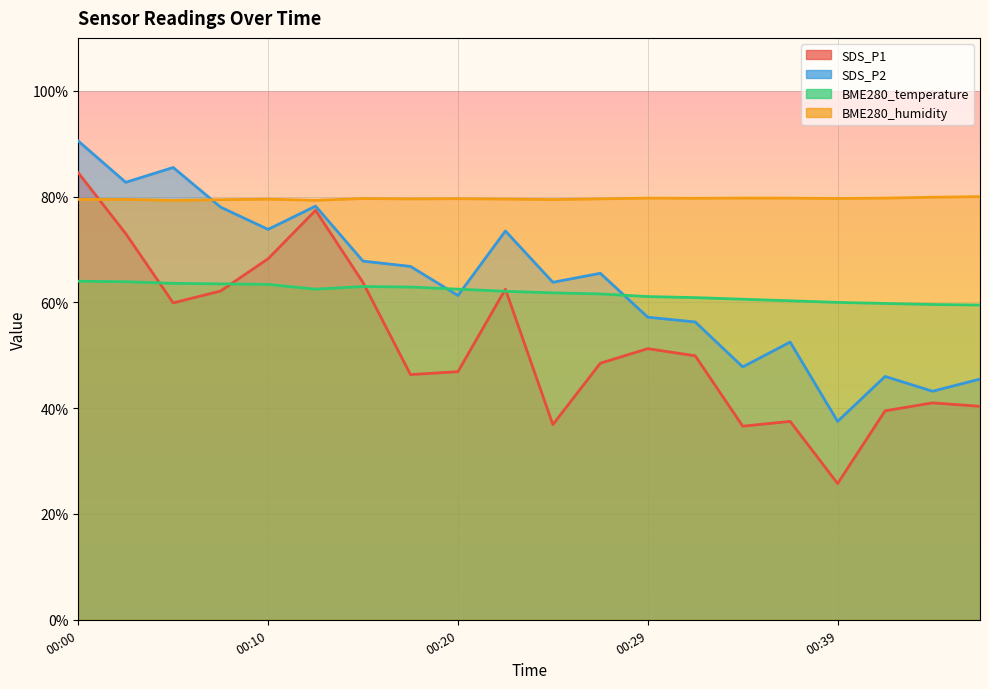

Where does the SDS_P2 series first go above 65?

00:00